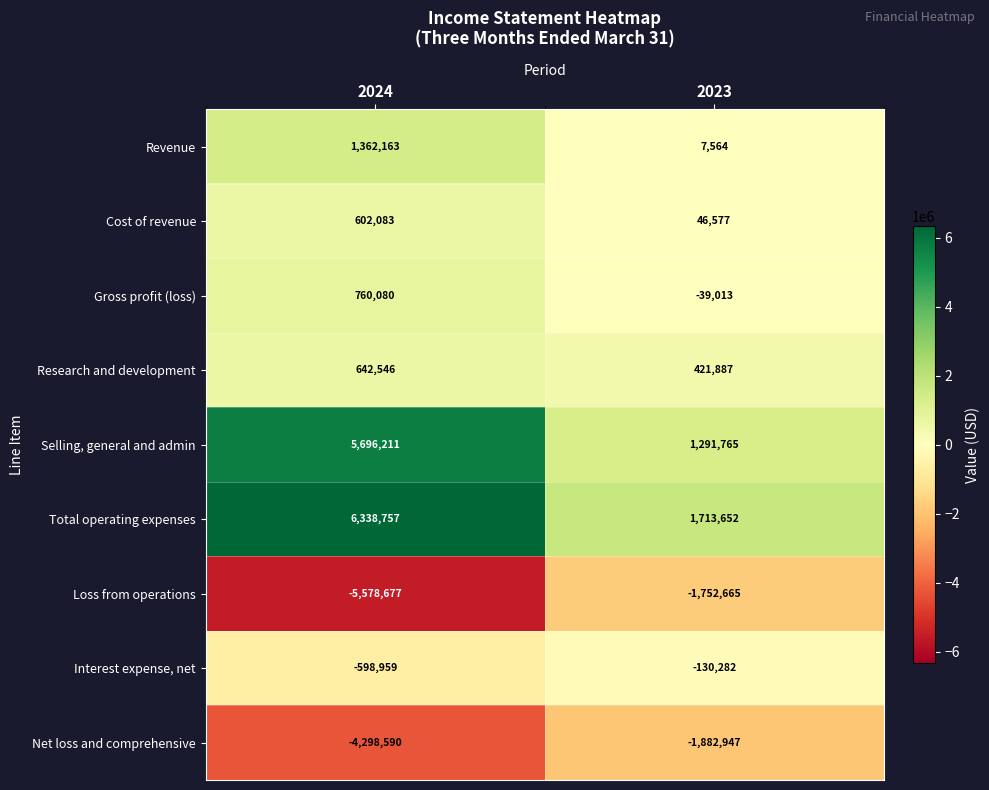

The value of Interest expense, net at 2024 is -925047. True or false?

False